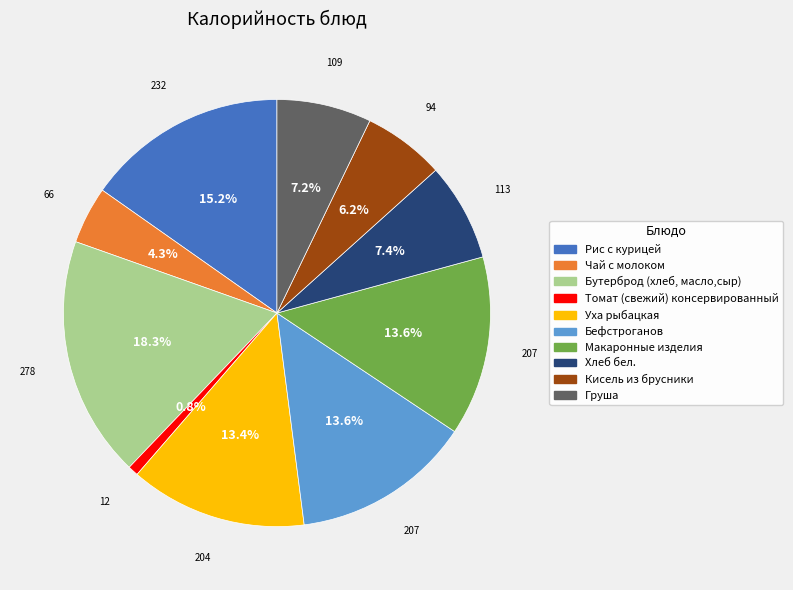

Count the number of slices in the pie.

10